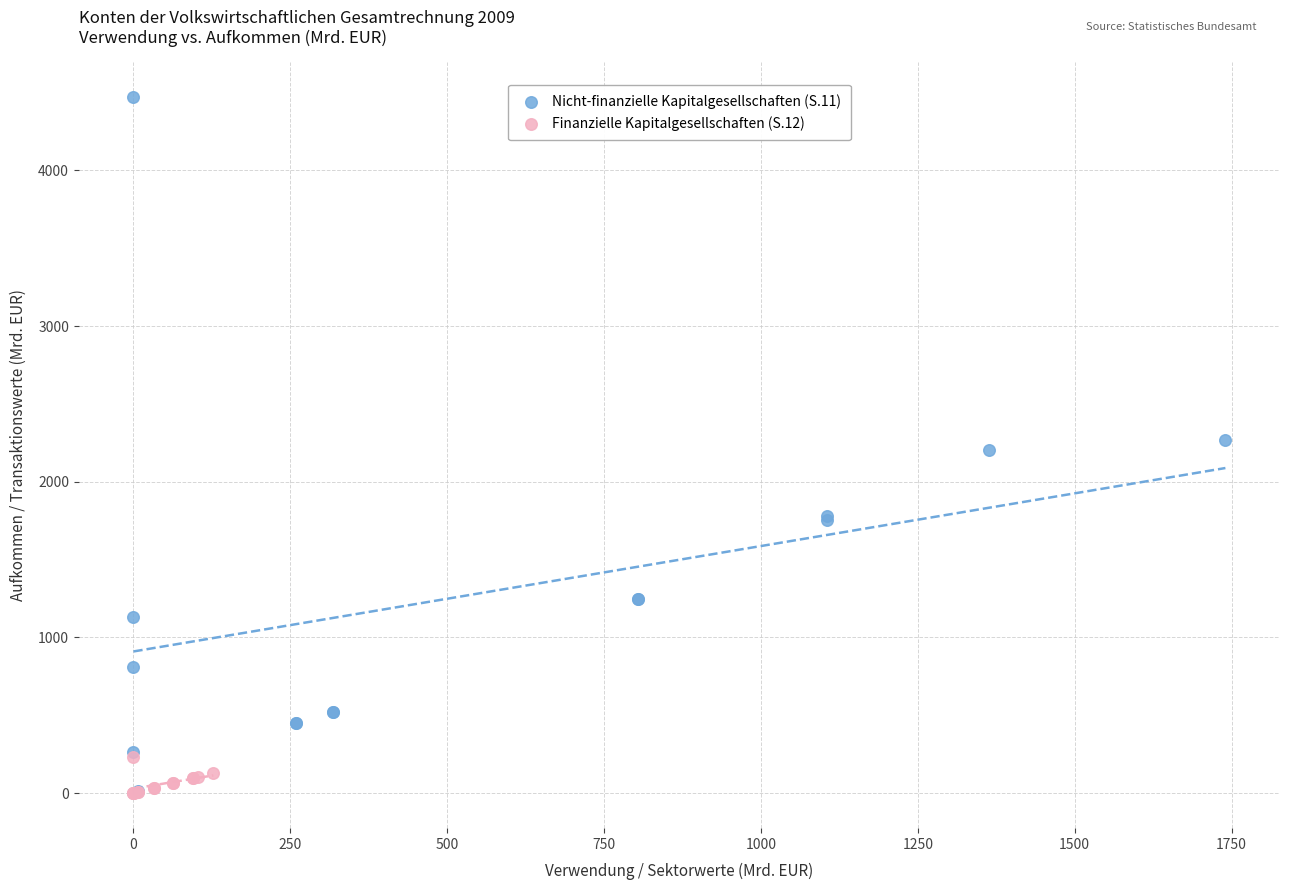

Which series reaches the maximum Y coordinate?

Nicht-finanzielle Kapitalgesellschaften (S.11)